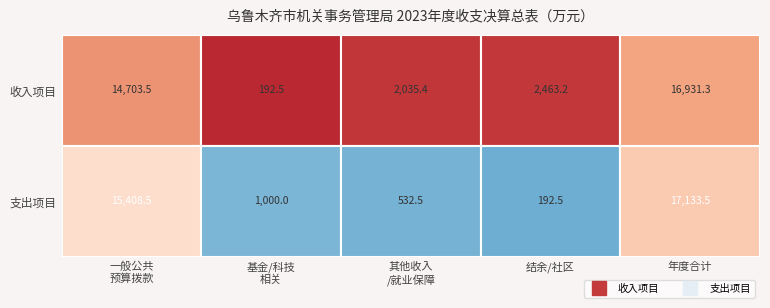

What is the sum of the 支出项目 values at 结余/社区 and 年度合计?

17326.0